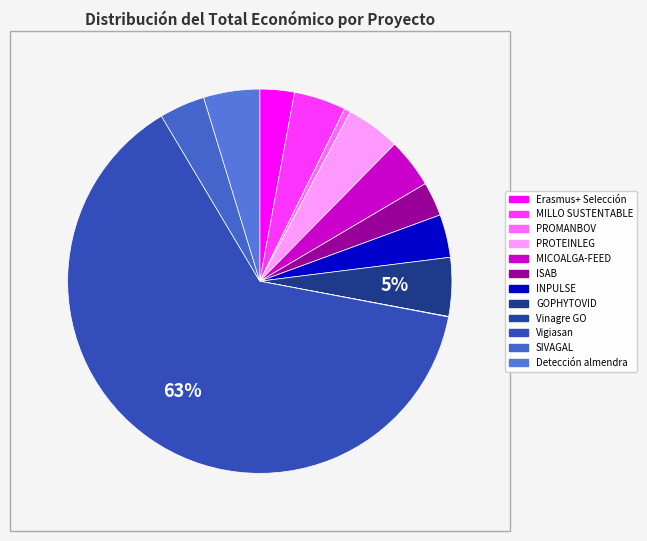

To the nearest percent, what is the combined percentage of Erasmus+ Selección and Detección almendra?

8%